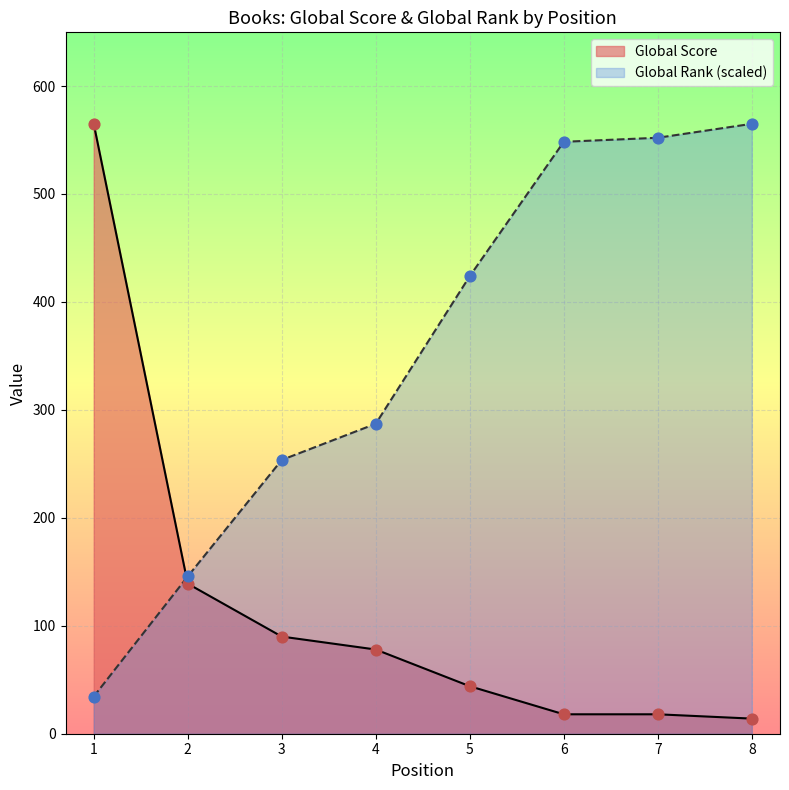

What are all the series names shown in the legend?

Global Score, Global Rank (scaled)